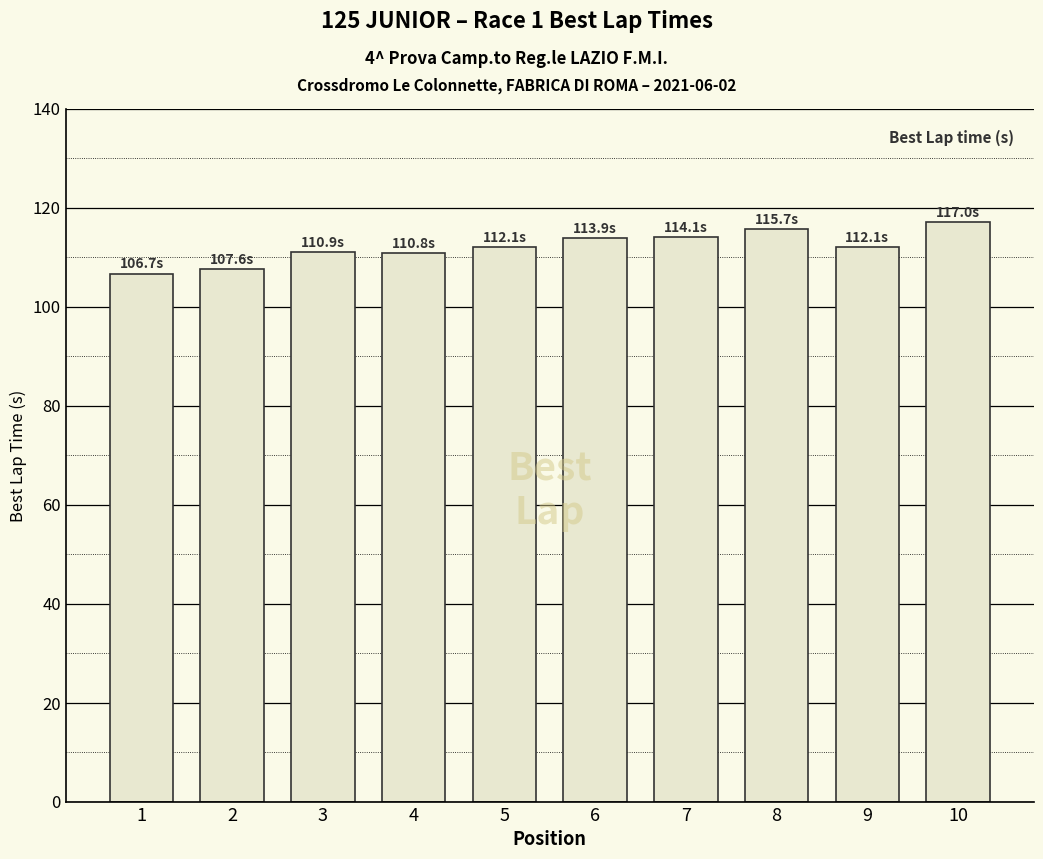

What is the approximate value at 10?

117.0